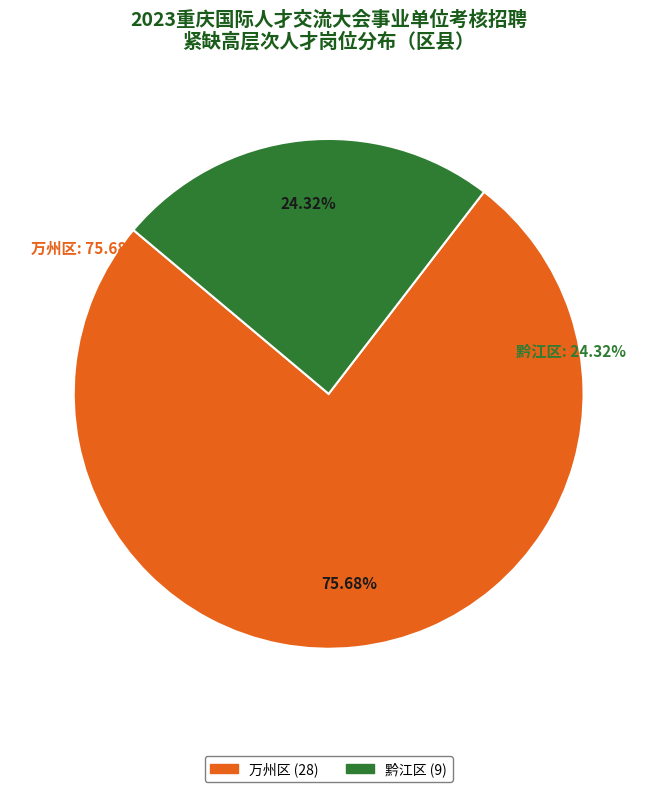

Do 黔江区 and 万州区 together represent more than half of the pie?

Yes